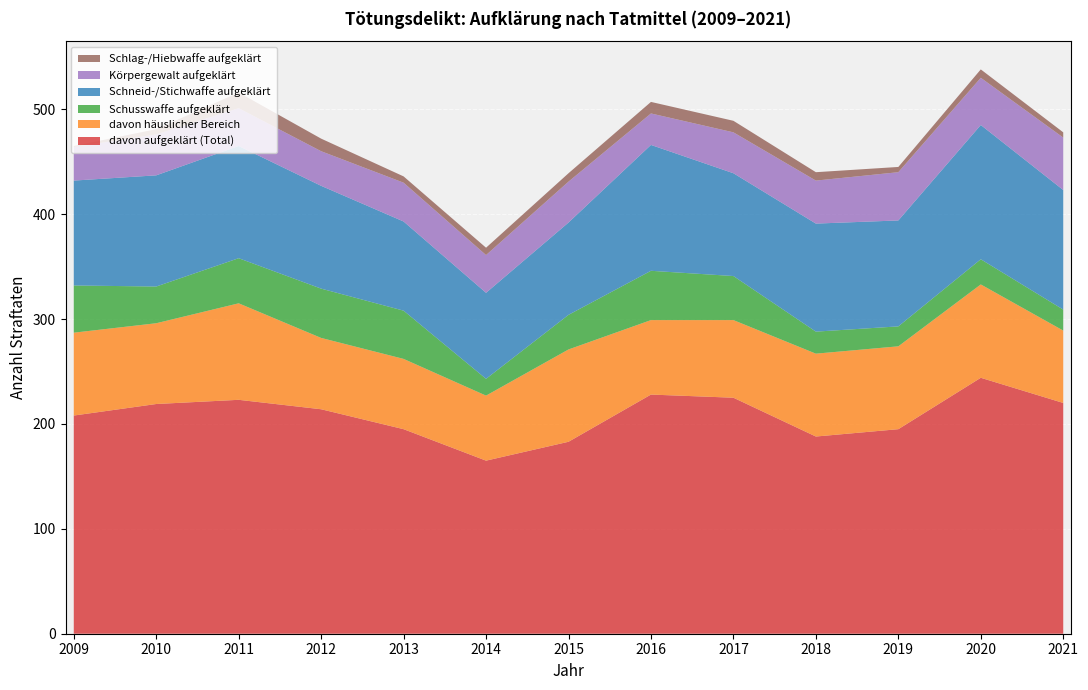

Reading left to right, list all the values displayed in this chart.

davon aufgeklärt (Total): 208	219	223	214	195	165	183	228	225	188	195	244	220
davon häuslicher Bereich: 79	77	92	68	67	62	88	71	74	79	79	89	69
Schusswaffe aufgeklärt: 45	35	43	47	46	16	33	47	42	21	19	24	20
Schneid-/Stichwaffe aufgeklärt: 100	106	107	98	85	82	88	120	98	103	101	128	114
Körpergewalt aufgeklärt: 32	39	36	33	37	36	39	30	39	41	46	45	50
Schlag-/Hiebwaffe aufgeklärt: 1	5	15	12	6	7	8	11	11	8	5	8	5